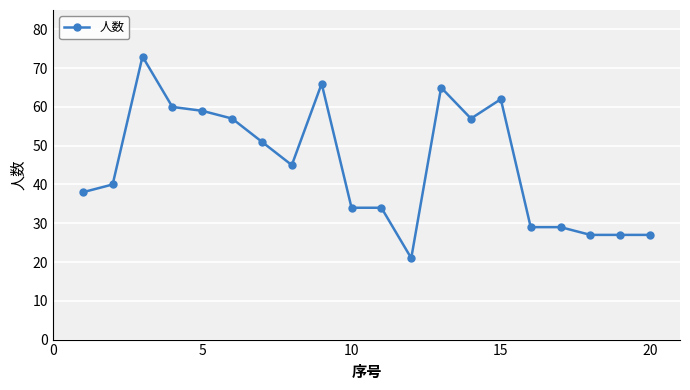

Reading left to right, transcribe all the data shown in this chart.

38	40	73	60	59	57	51	45	66	34	34	21	65	57	62	29	29	27	27	27